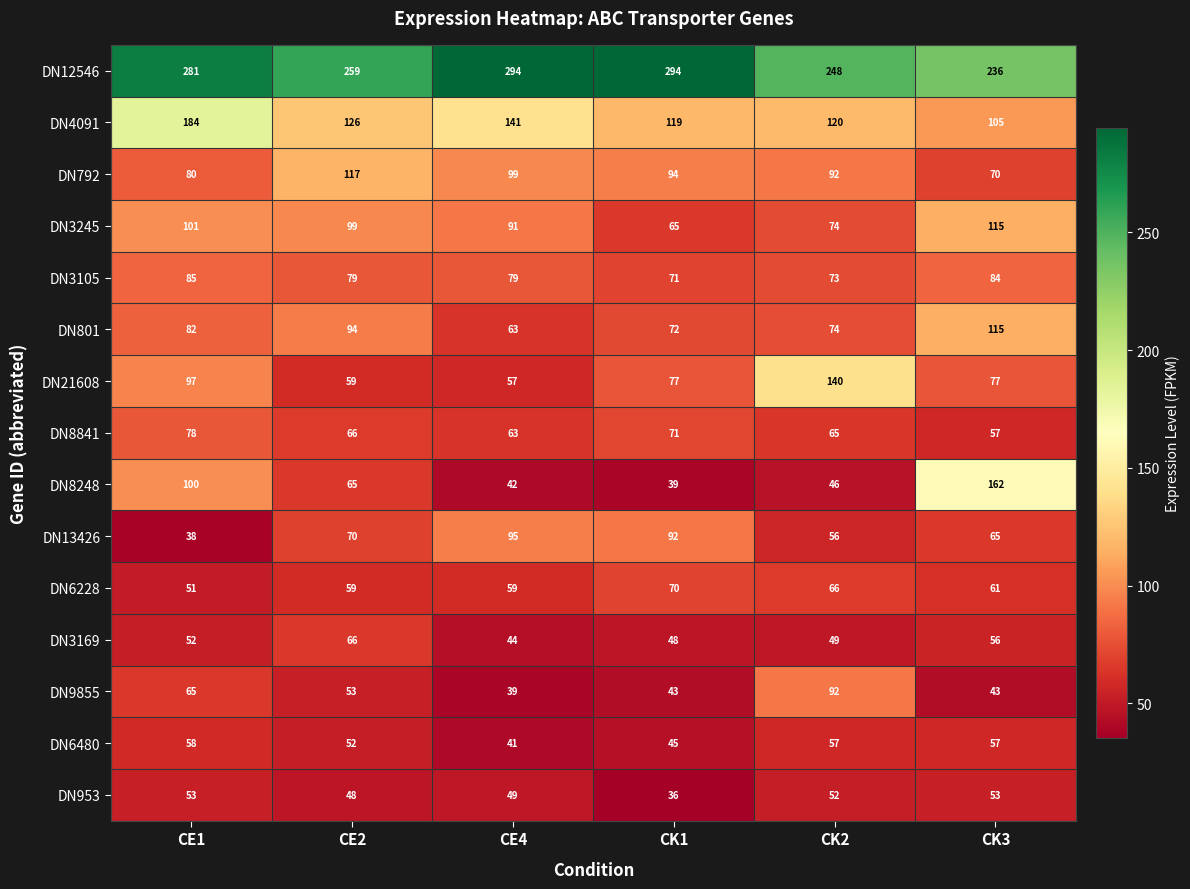

Rank the categories by DN8248 value from lowest to highest.

CK1, CE4, CK2, CE2, CE1, CK3